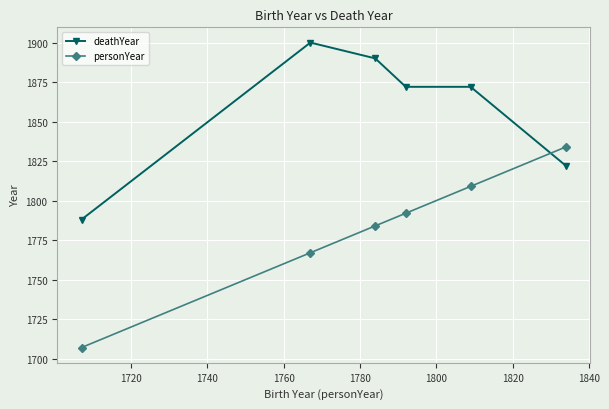

Reading left to right, list all the values displayed in this chart.

deathYear: 1788	1900	1890	1872	1872	1822
personYear: 1707	1767	1784	1792	1809	1834